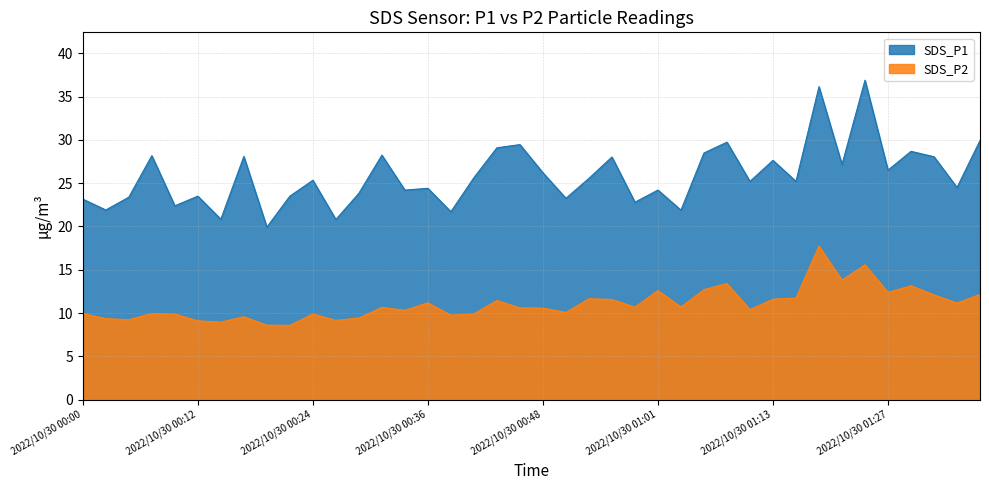

Count the number of data series in this chart.

2